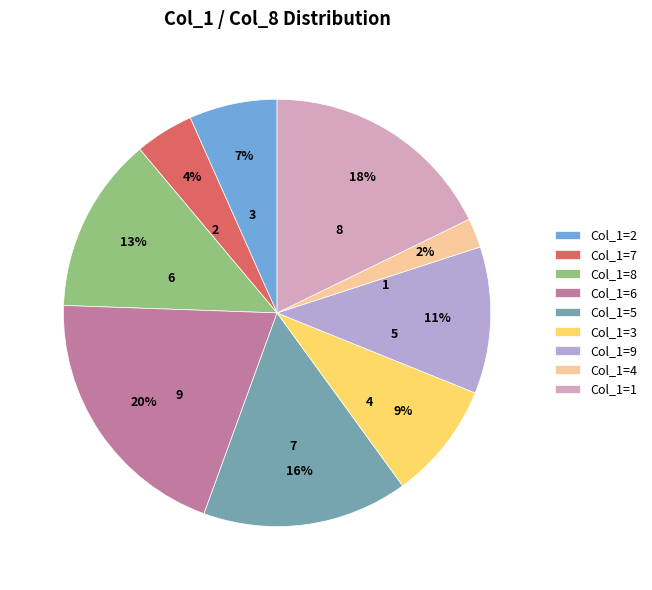

How many slices are in this pie chart?

9